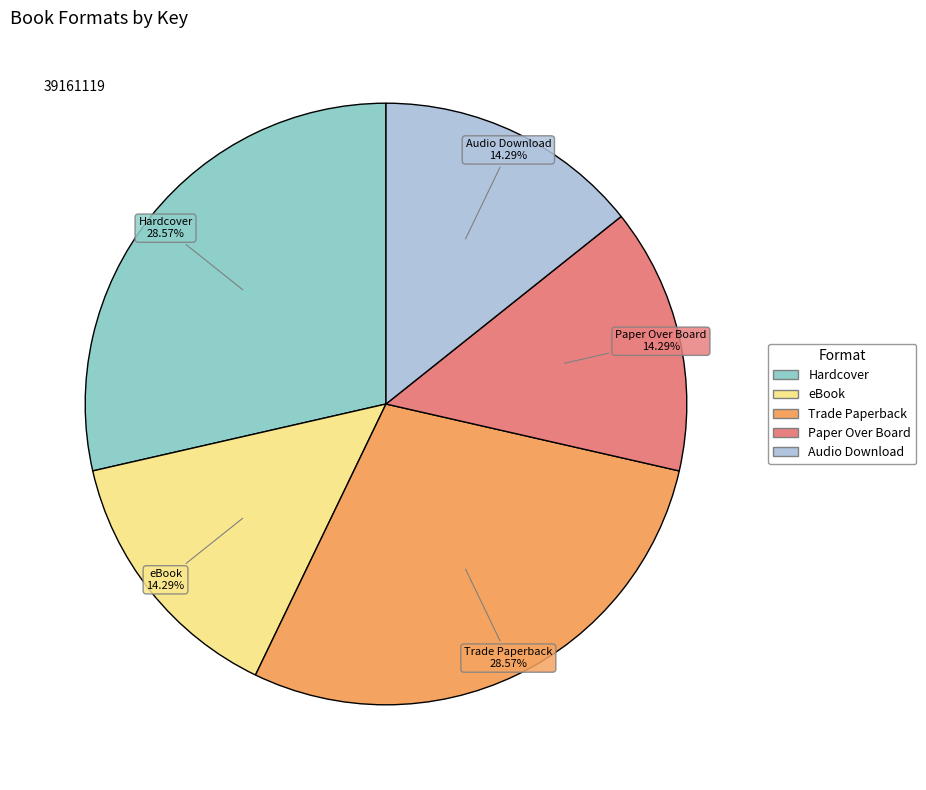

How many segments does this pie chart have?

5